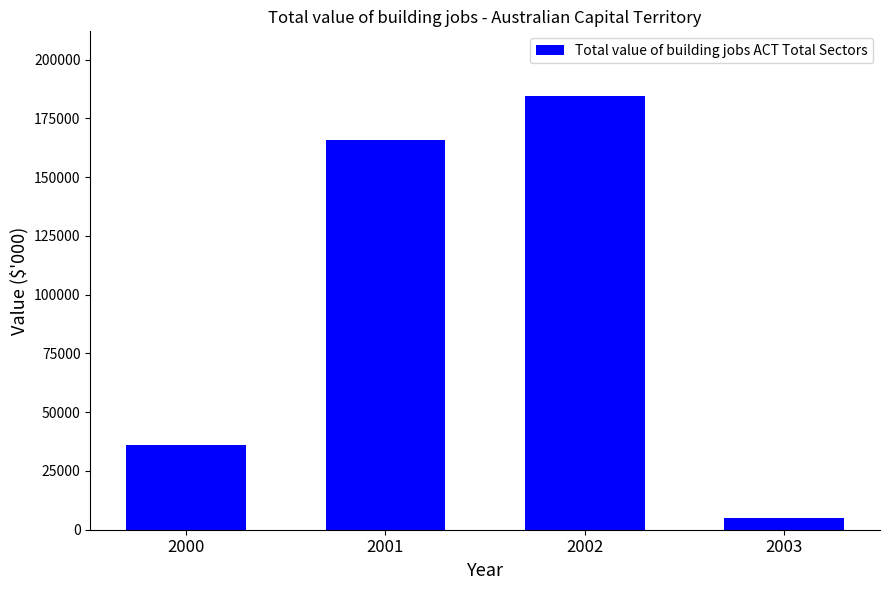

How many data points are less than 165776?

2